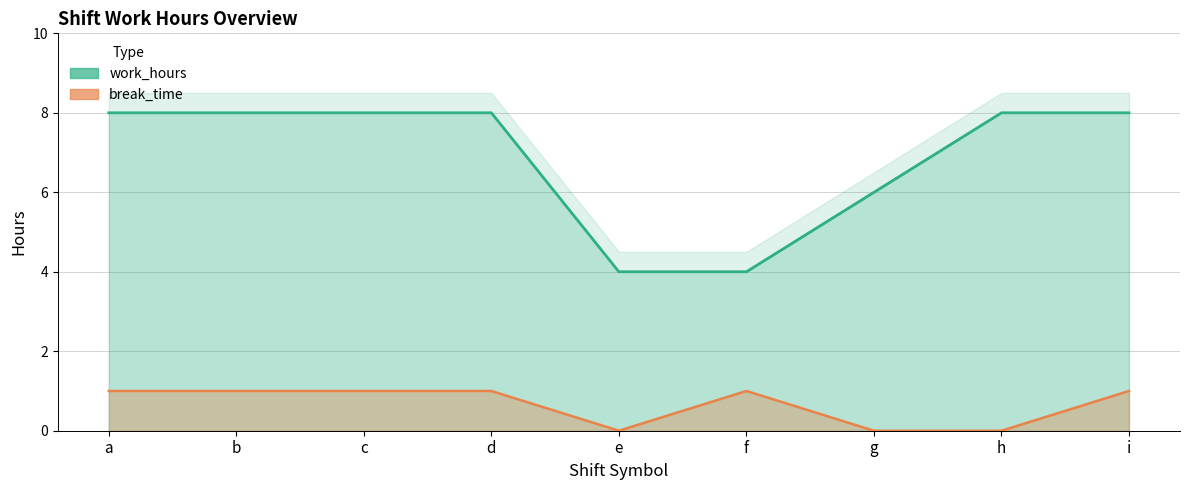

Between b and g, which is larger?

b